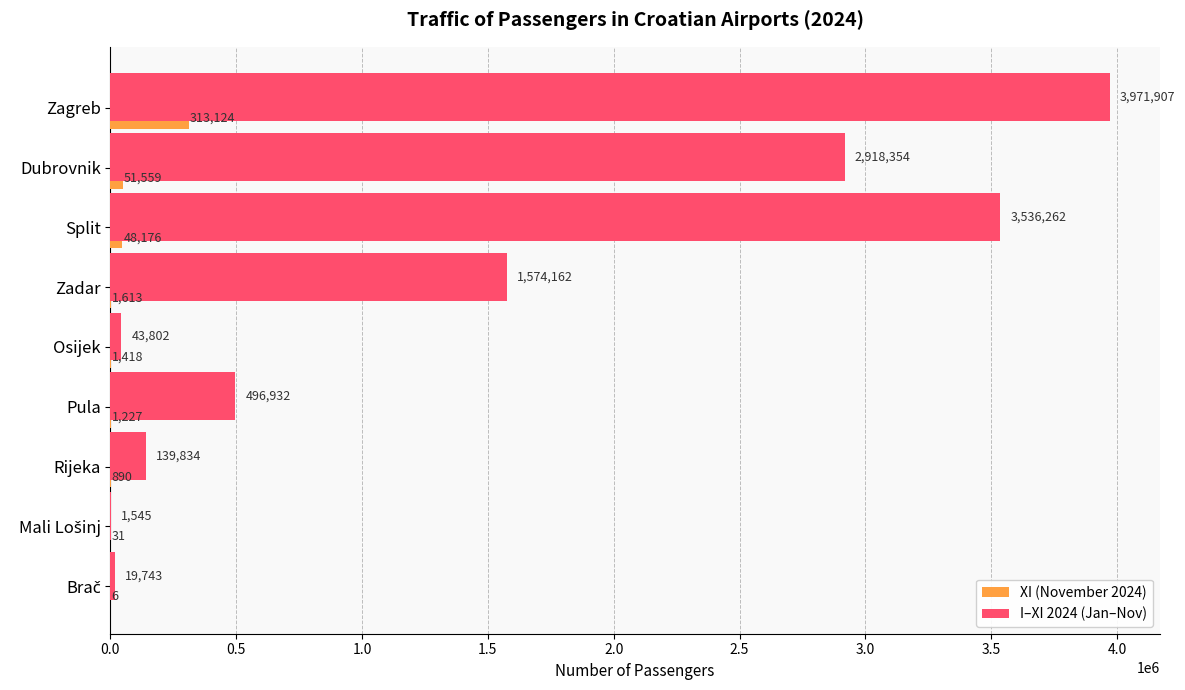

Between Zagreb and Split, which series saw the biggest shift?

I–XI 2024 (Jan–Nov)